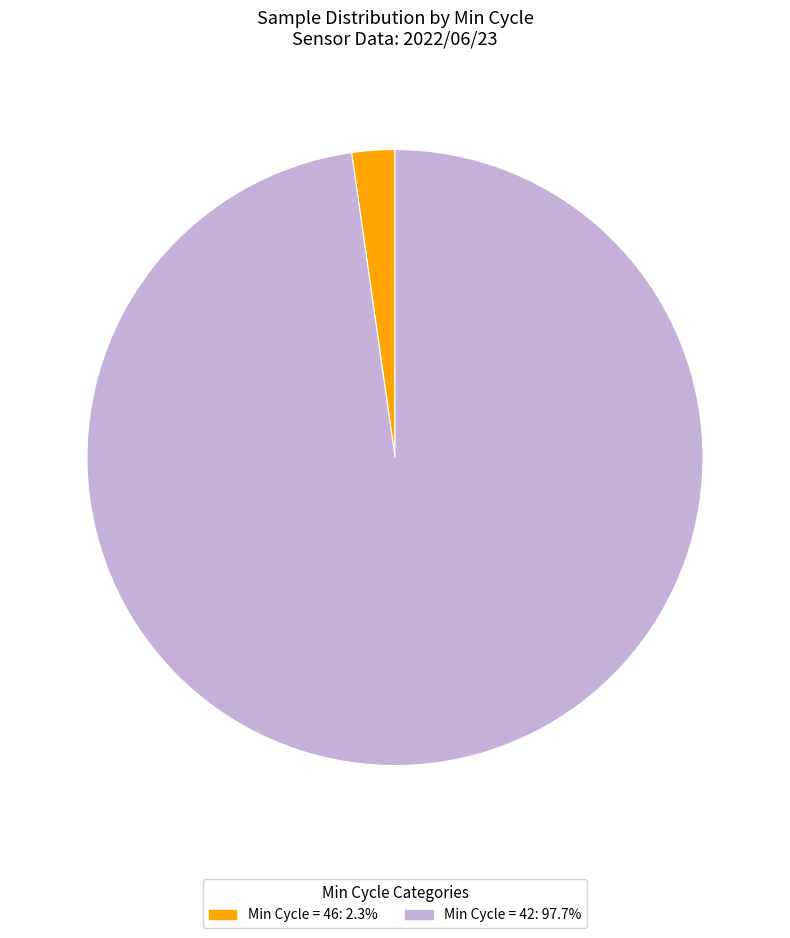

Is there a majority slice in this chart?

Yes